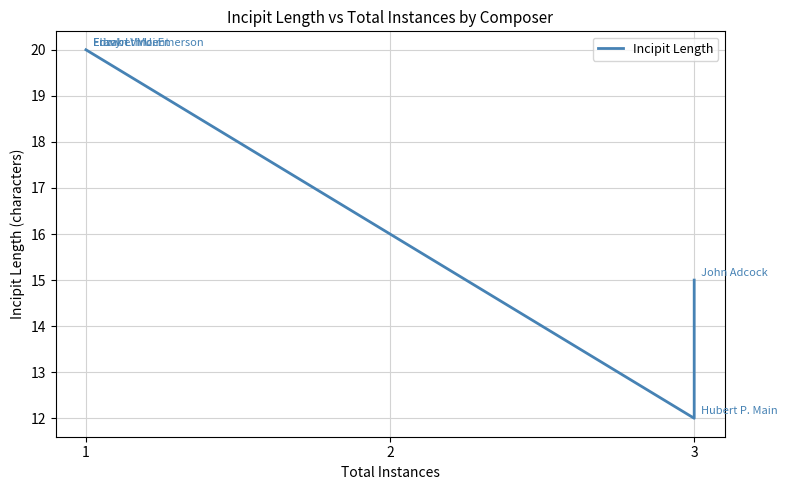

What is the maximum value shown in the chart?

20